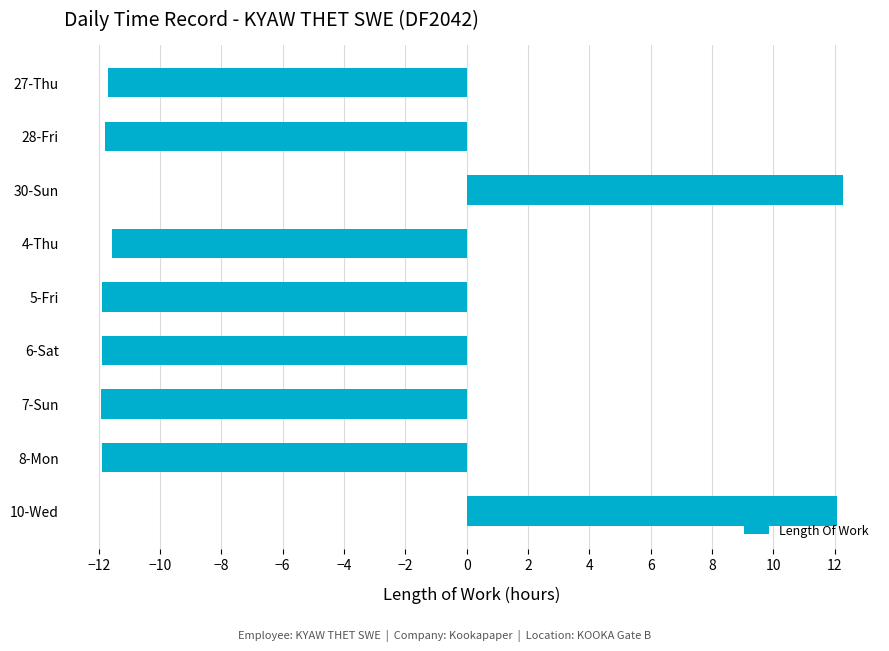

What is the value of the 8th bar from the top?

-11.9